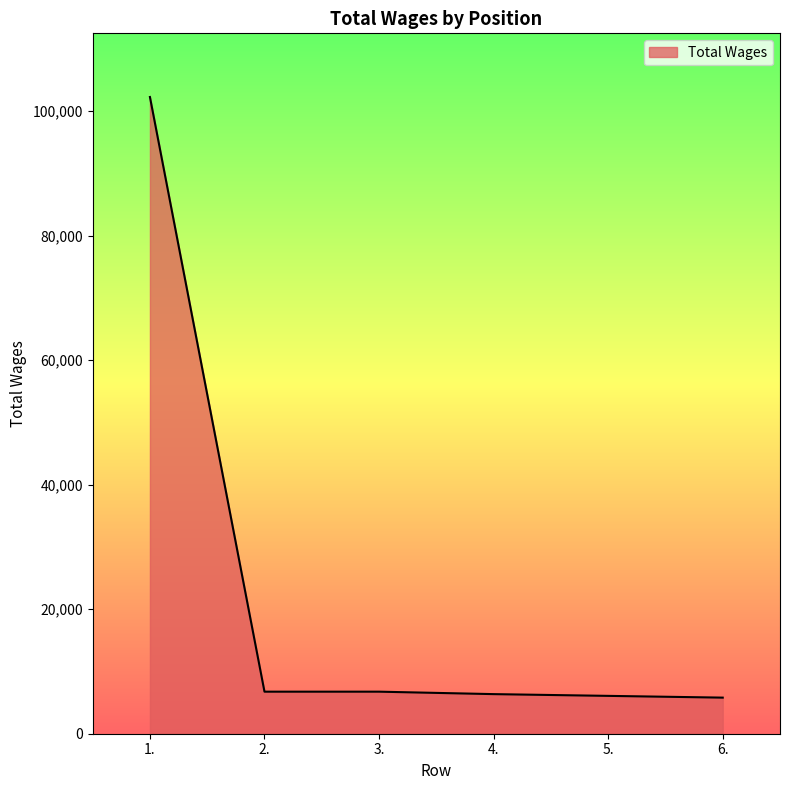

What is the average value?

22334